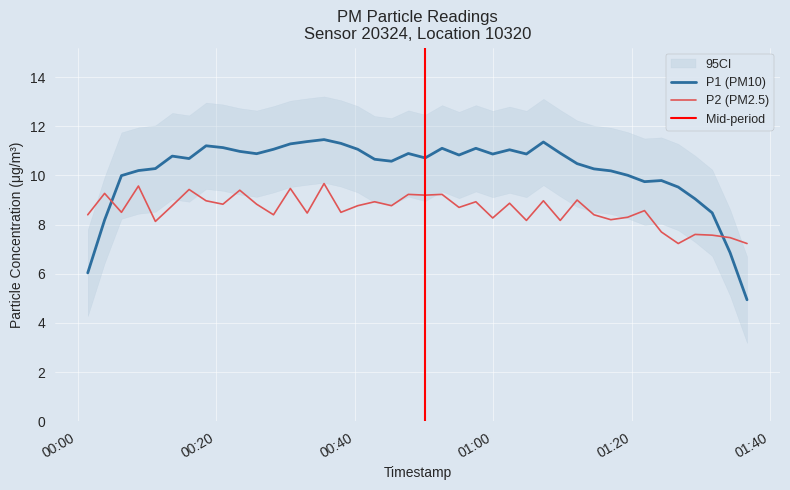

What is the highest value of the P2 (PM2.5) series?

9.7